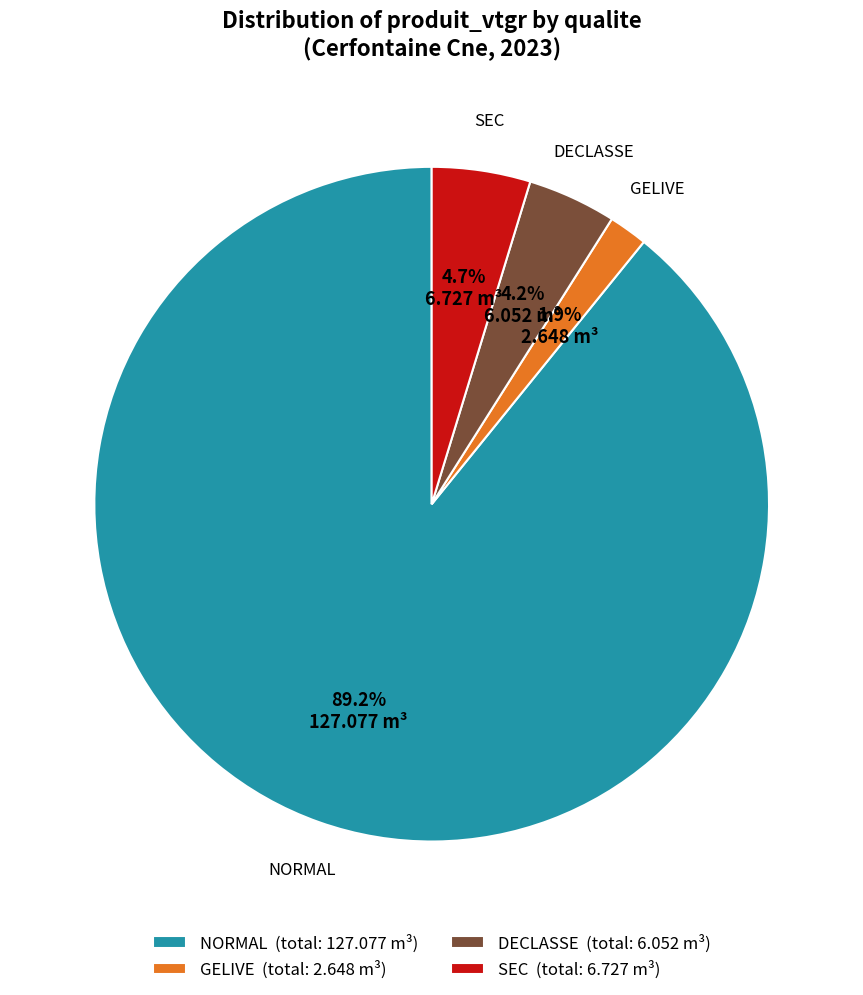

Between NORMAL (total: 127.077 m³) and DECLASSE (total: 6.052 m³), which is larger?

NORMAL (total: 127.077 m³)